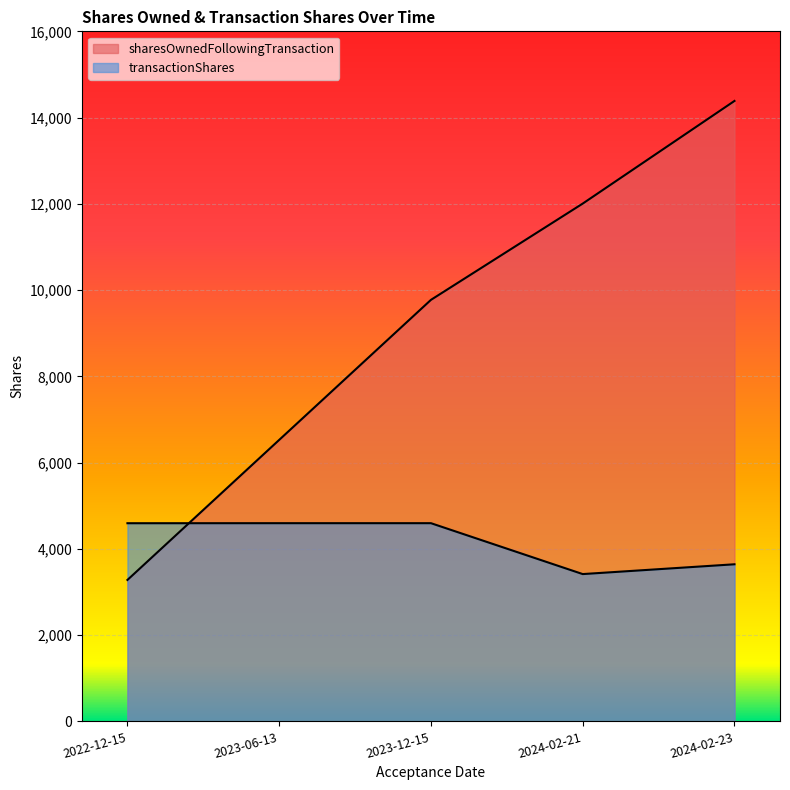

Is the value of transactionShares at 2023-06-13 greater than the value of sharesOwnedFollowingTransaction at 2024-02-21?

No